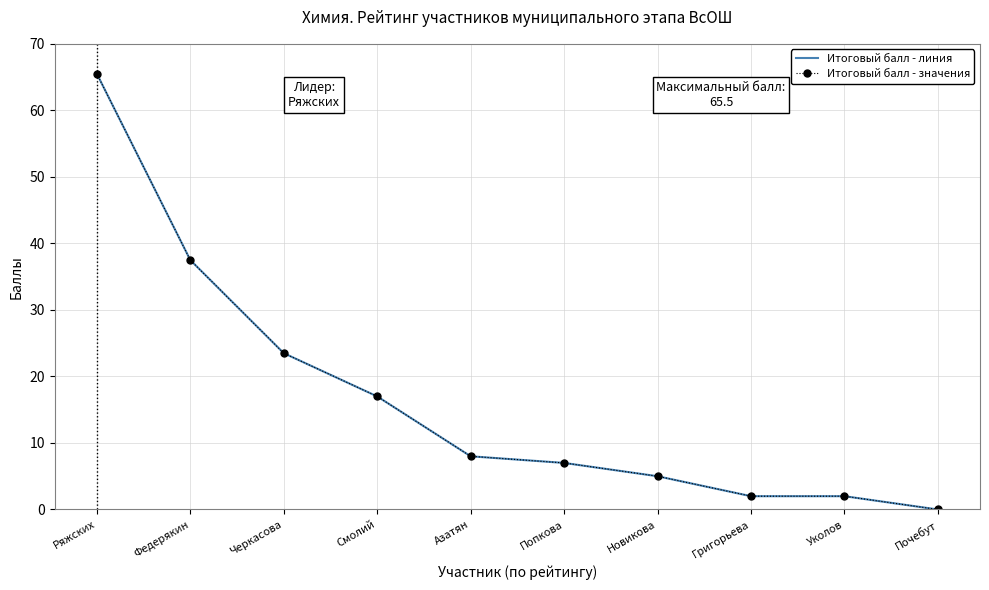

What is the label of the 4th point from the right?

Новикова